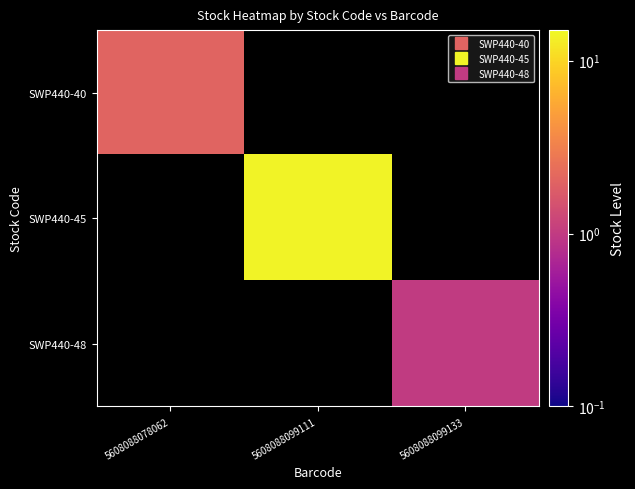

The SWP440-40 series shows 2.0 at 5608088078062. True or false?

True